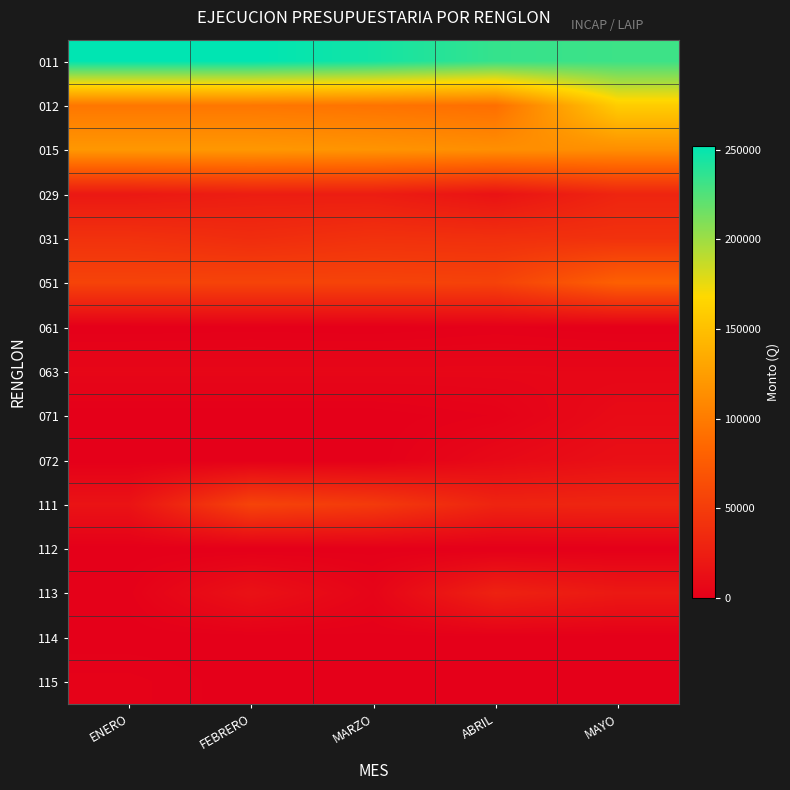

Which series has the largest range (max minus min)?

012